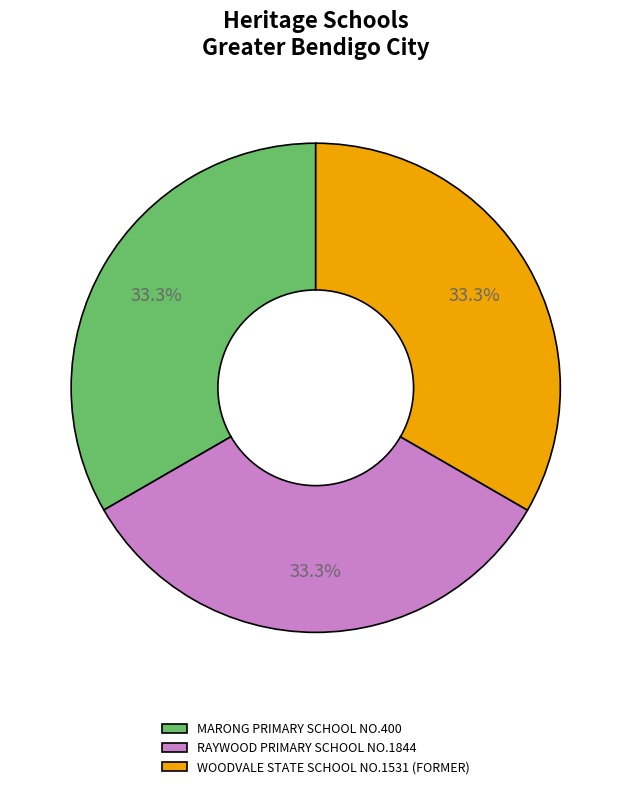

To the nearest percent, what portion does MARONG PRIMARY SCHOOL NO.400 represent?

33%